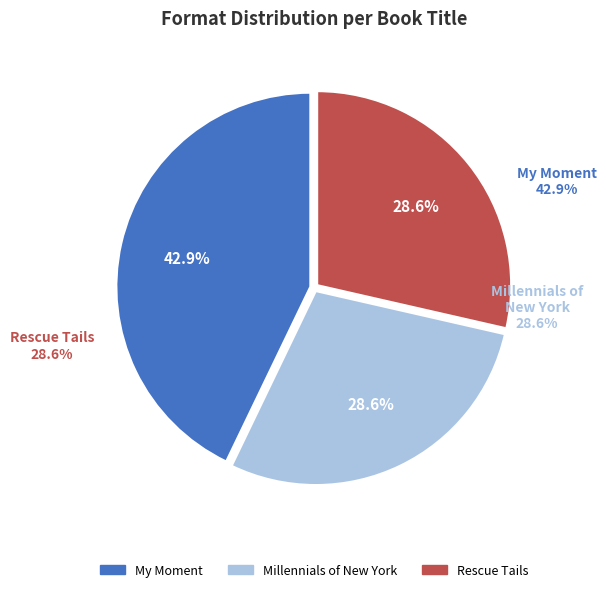

How many segments does this pie chart have?

3